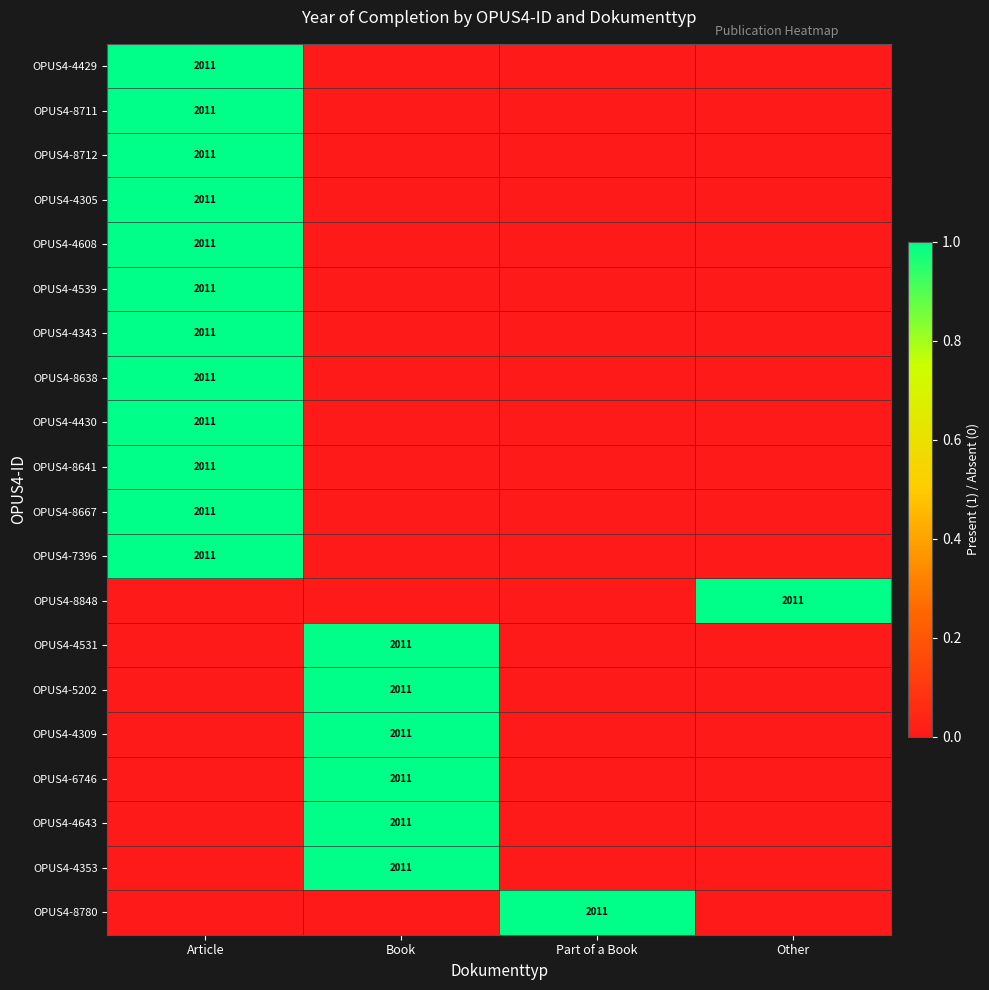

At which category is the sum across all series the highest?

Article